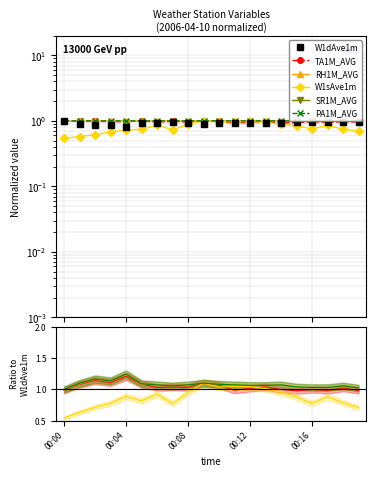

List the series in order of their peak value, highest first.

W1dAve1m, TA1M_AVG, RH1M_AVG, W1sAve1m, PA1M_AVG, SR1M_AVG